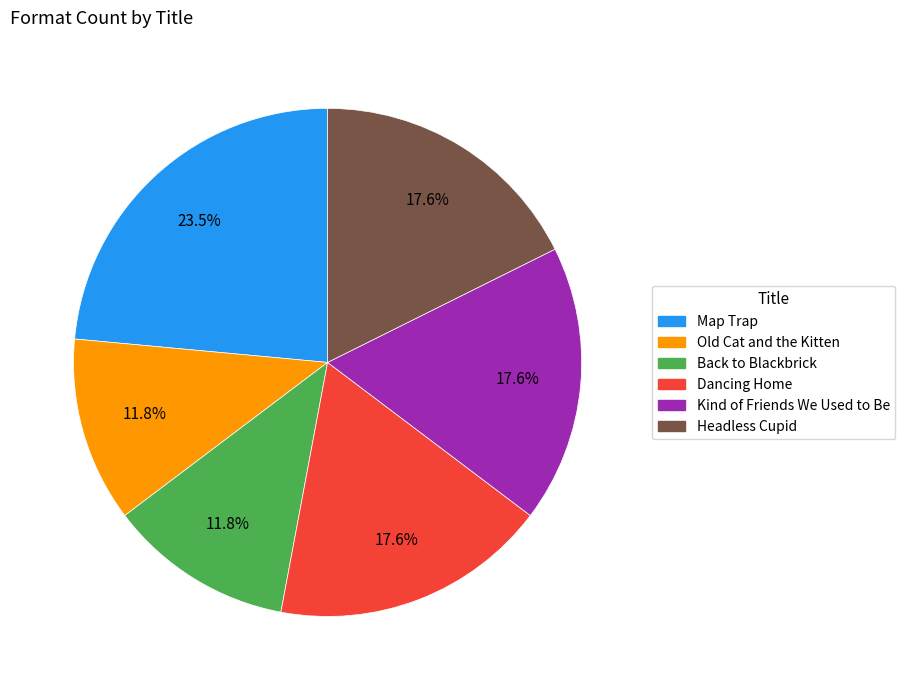

How many segments does this pie chart have?

6